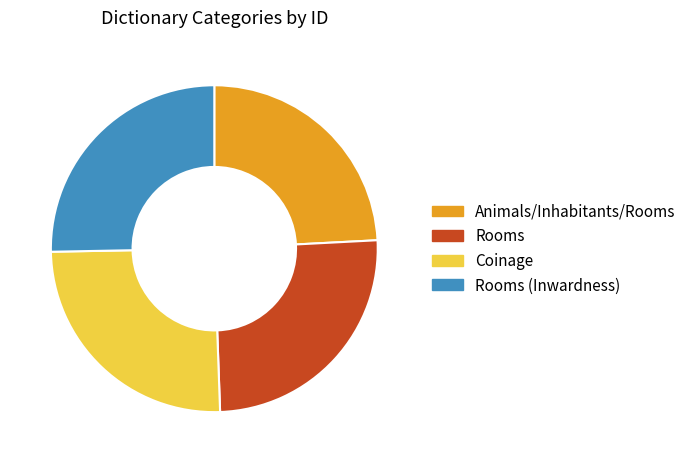

Is it true that Rooms is 25% of the pie?

True